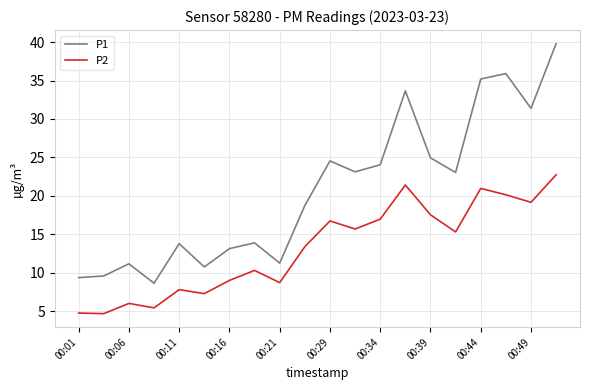

What is the lowest value of the P1 series?

8.7